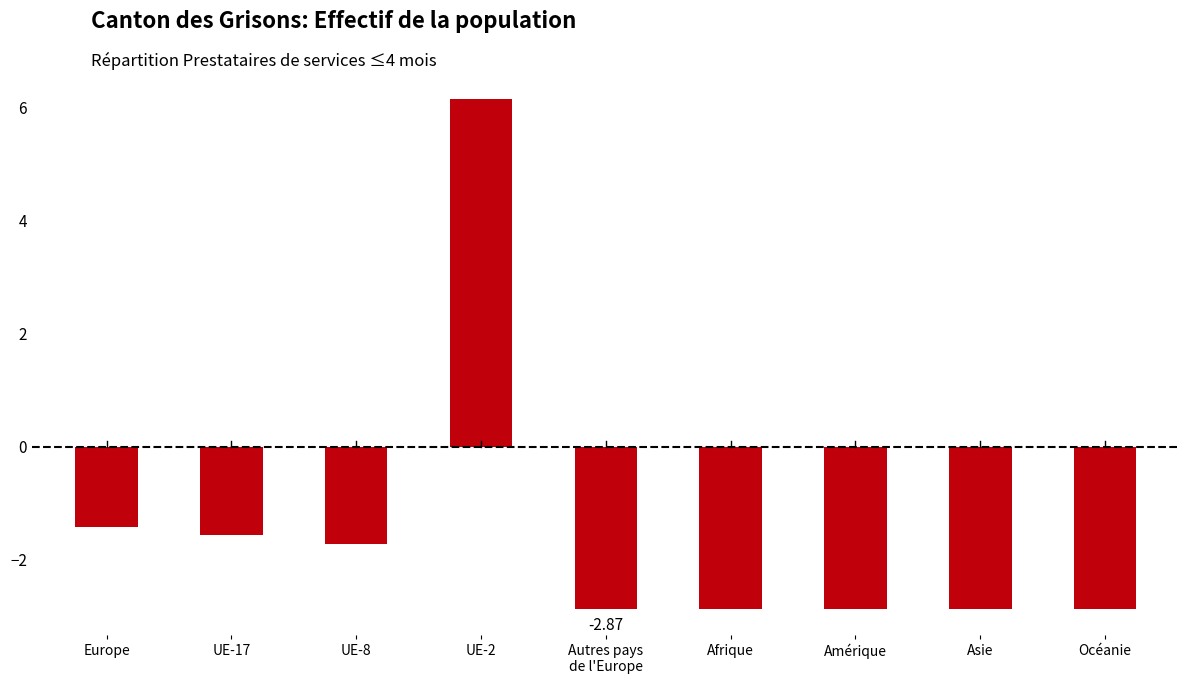

Are the bars horizontal?

No